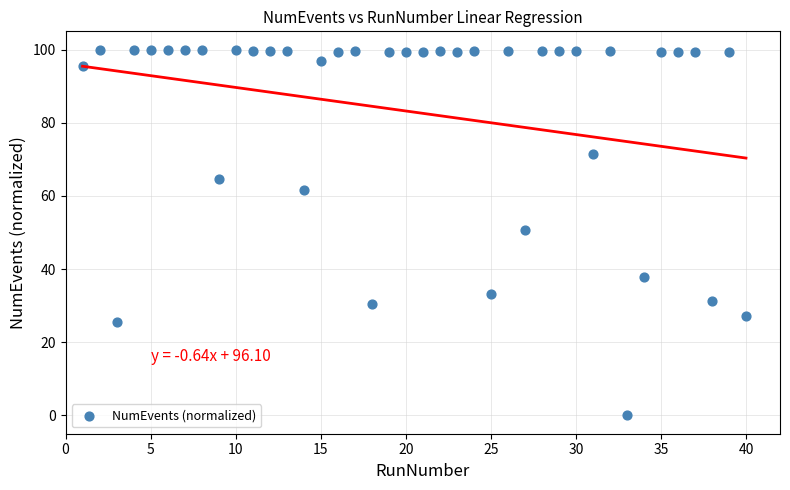

What is the range of X values (max minus min)?

39.0